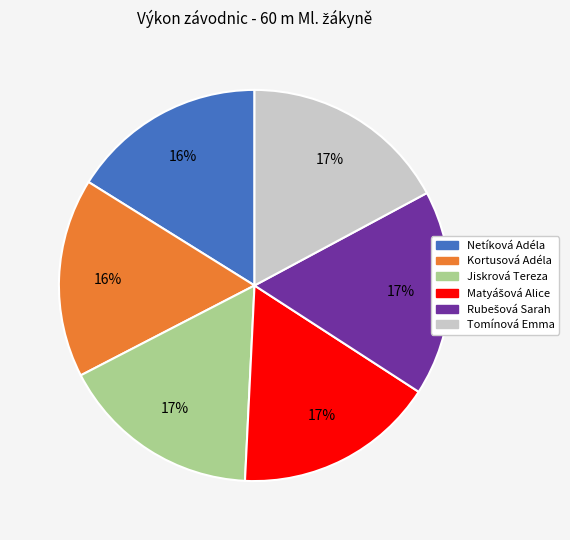

Does Tomínová Emma represent more than half of the total?

No